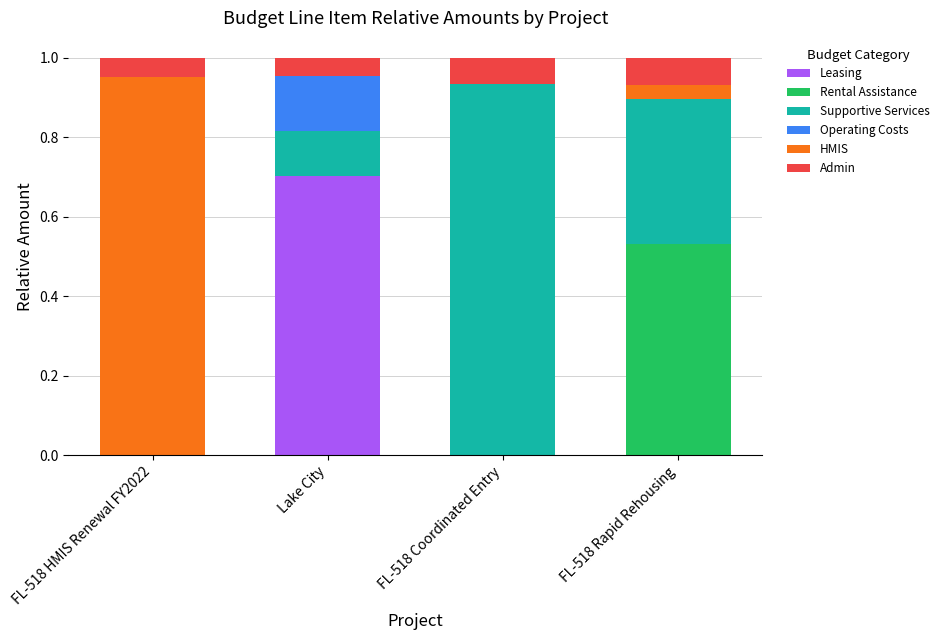

How many distinct data groups are displayed?

6